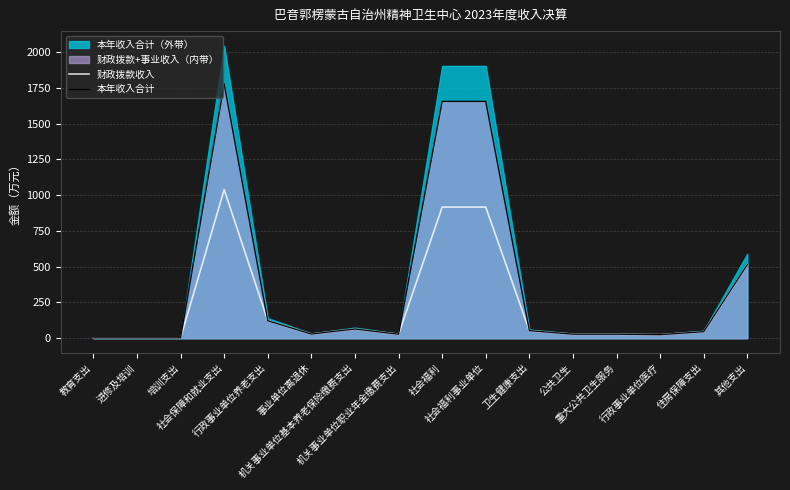

At how many categories does at least one series exceed 1012?

3